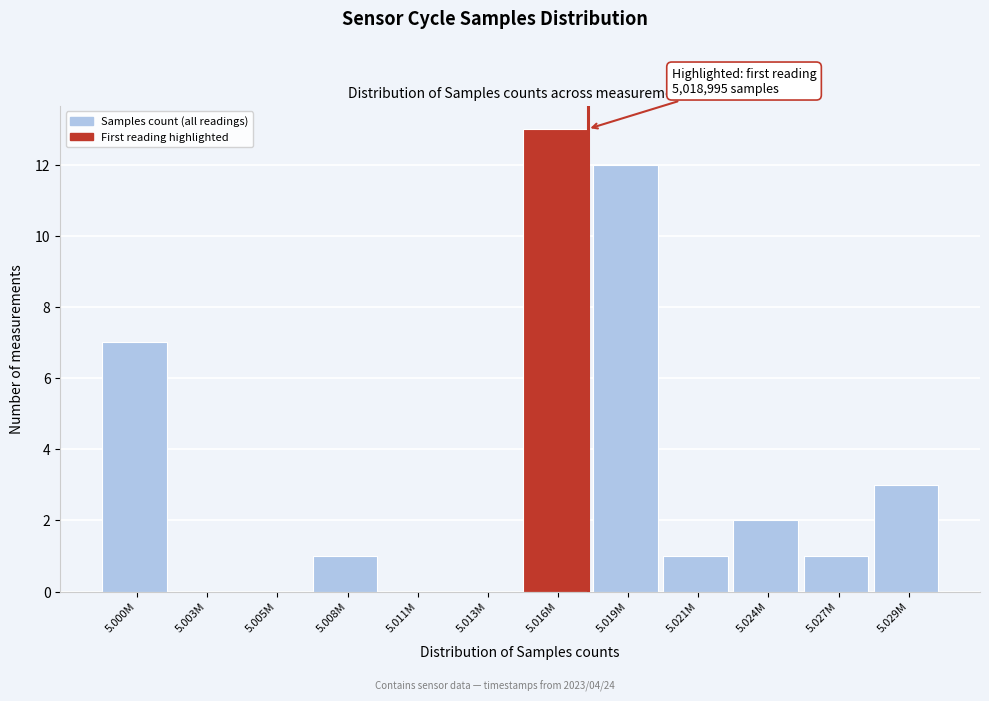

Reading right to left, extract all data points from this chart.

5.029M=3	5.027M=1	5.024M=2	5.021M=1	5.019M=12	5.016M=13	5.013M=0	5.011M=0	5.008M=1	5.005M=0	5.003M=0	5.000M=7